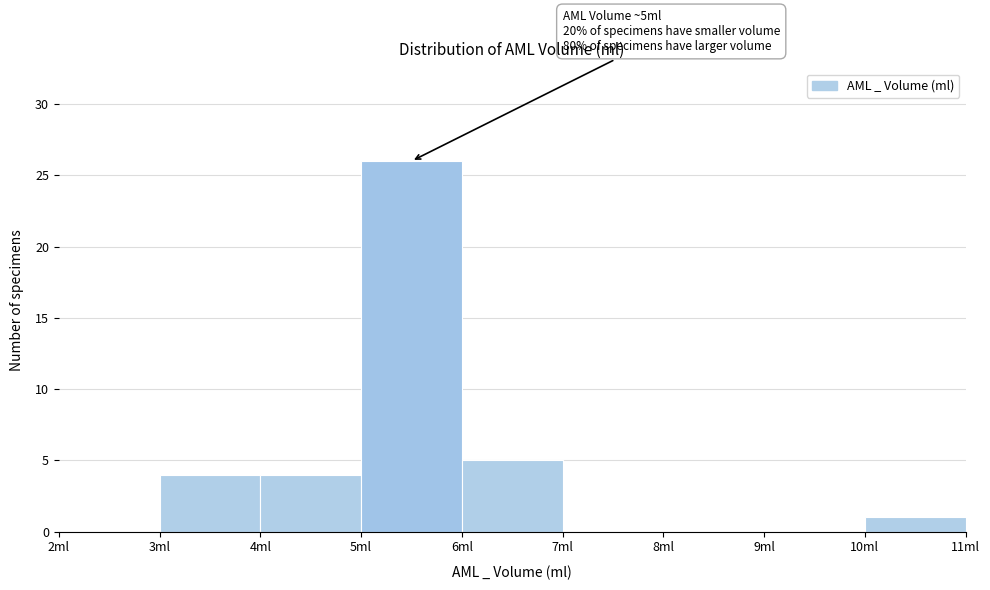

Over which range of the x-axis is the bar tallest?

5 to 6